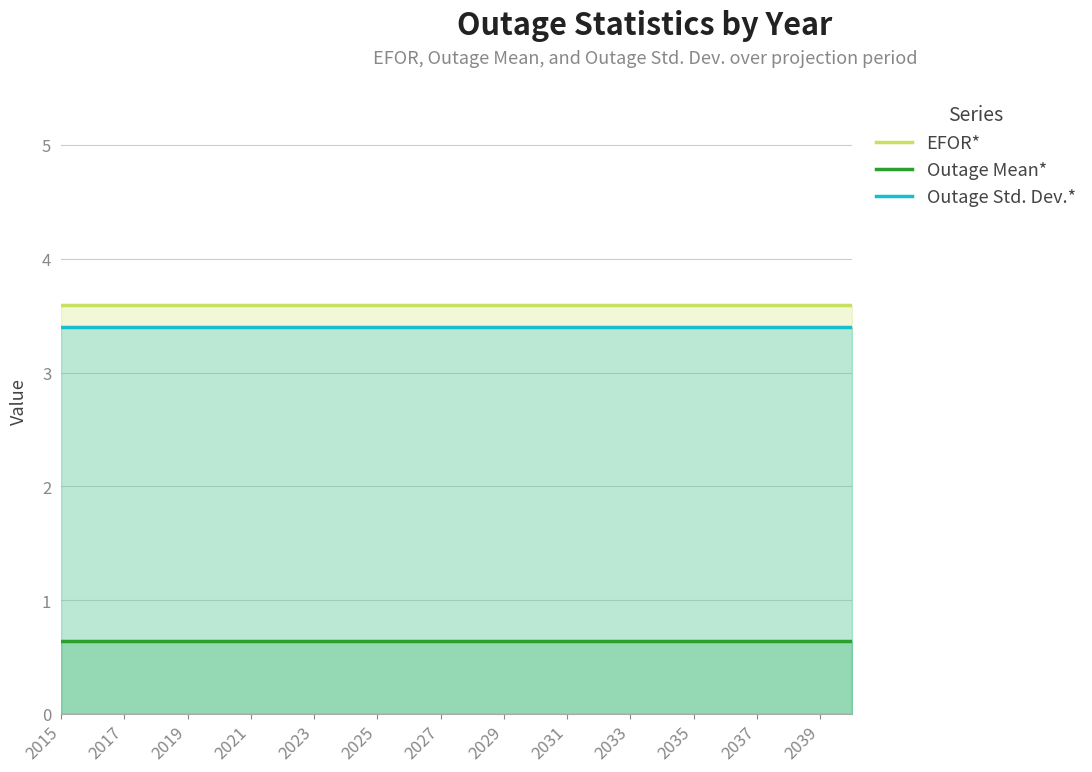

True or false: Outage Std. Dev.* and Outage Mean* intersect in this chart.

False